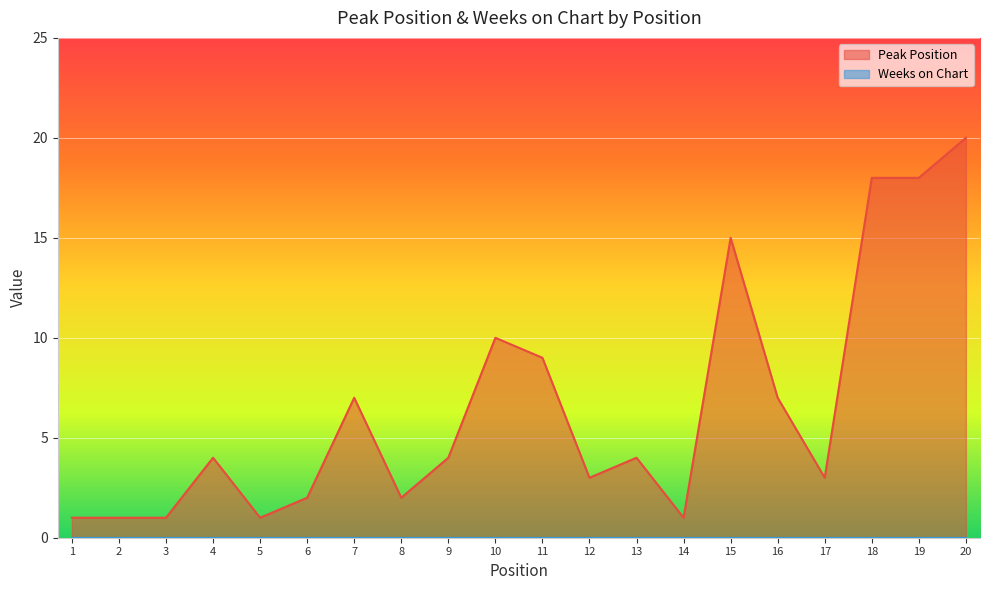

At which label does the data first exceed 4?

7